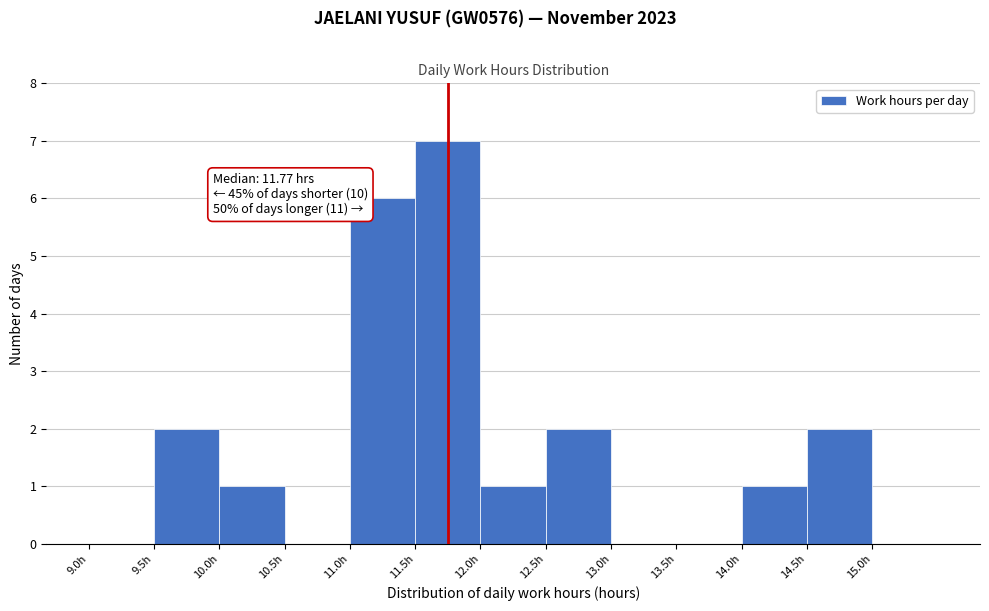

Which range on the x-axis has the tallest bar?

11.5 to 12.0